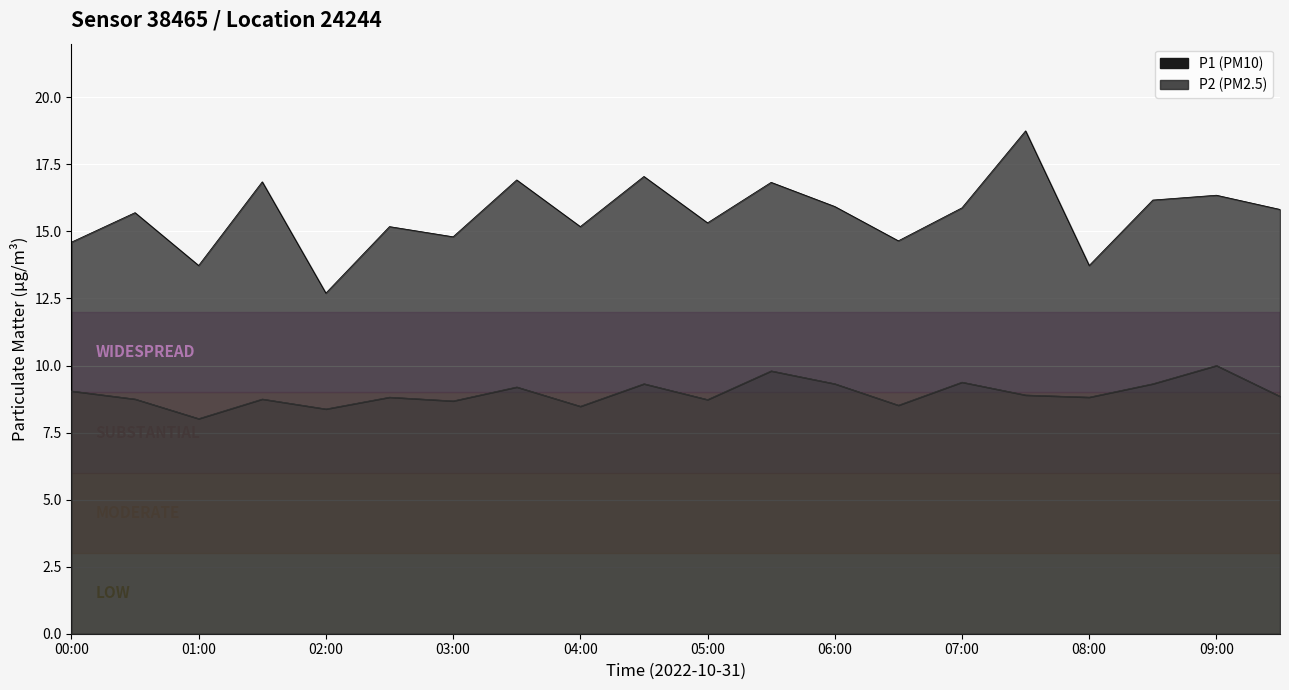

How many lines are shown in the chart?

2